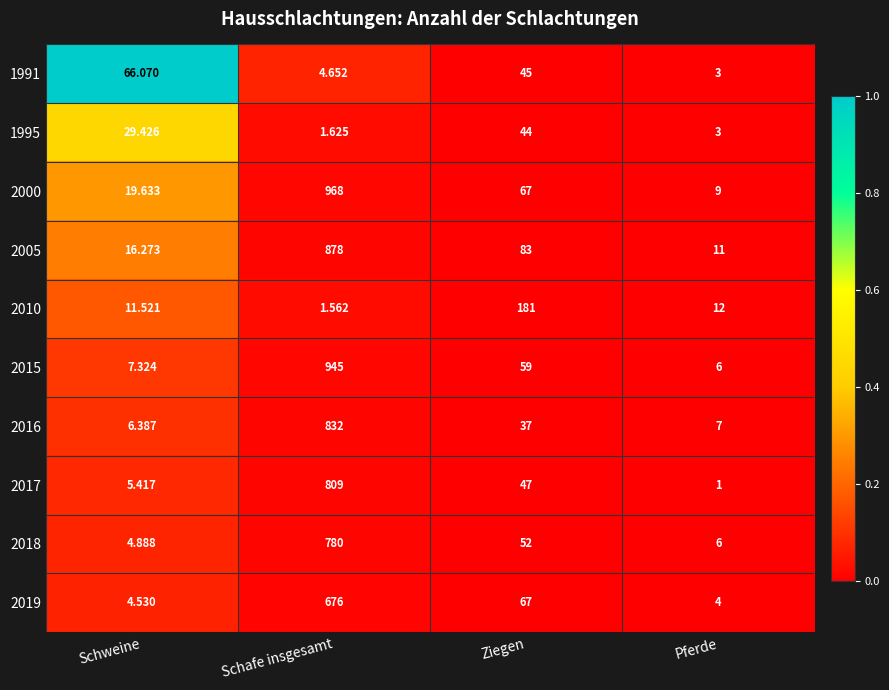

Which series changed the most between Schweine and Ziegen?

2010